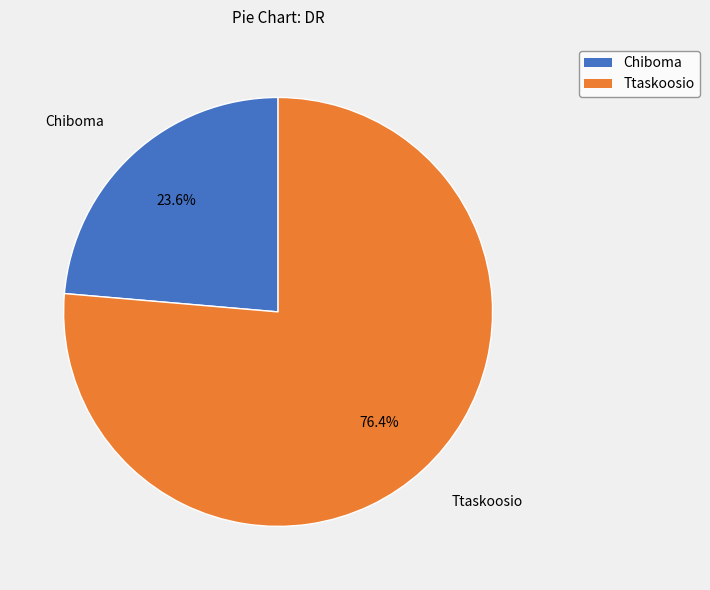

What is the ratio of the value at Chiboma to the value at Ttaskoosio?

0.3